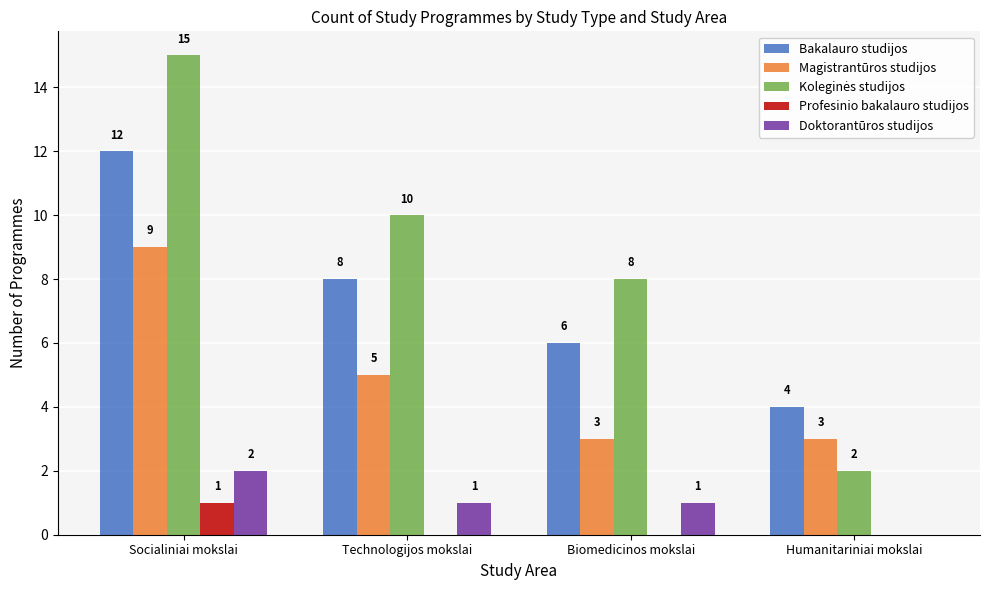

Is it true that Doktorantūros studijos equals 0 at Humanitariniai mokslai?

True